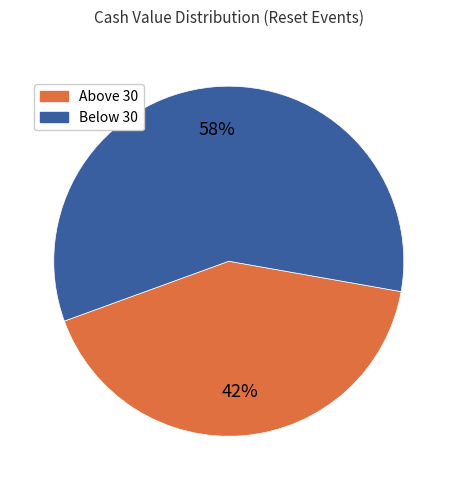

To the nearest percent, what is the average slice percentage?

50%